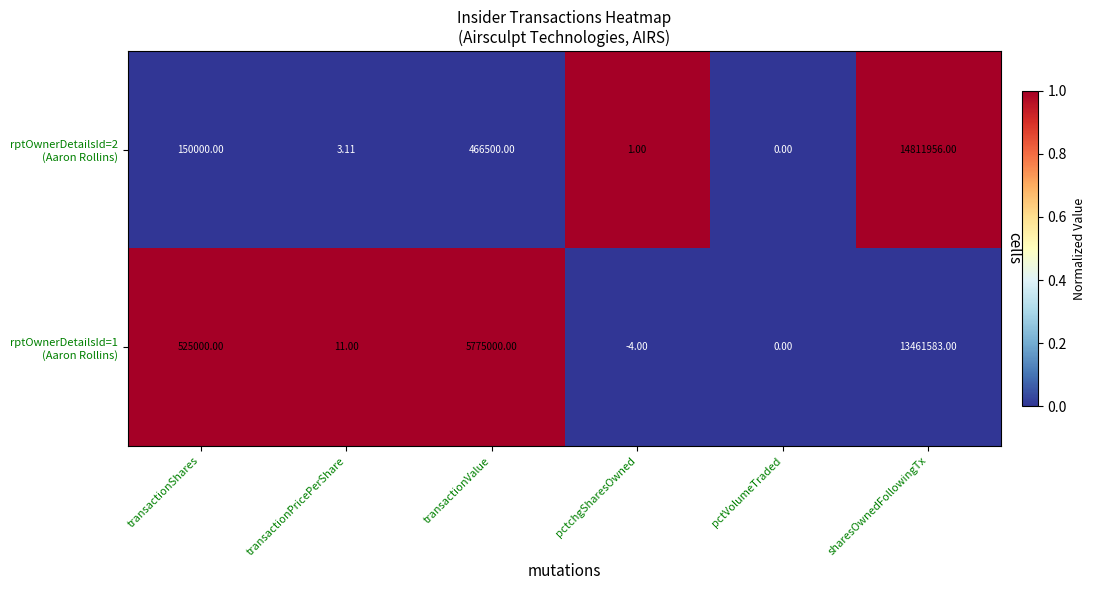

How many data points does each series have?

6